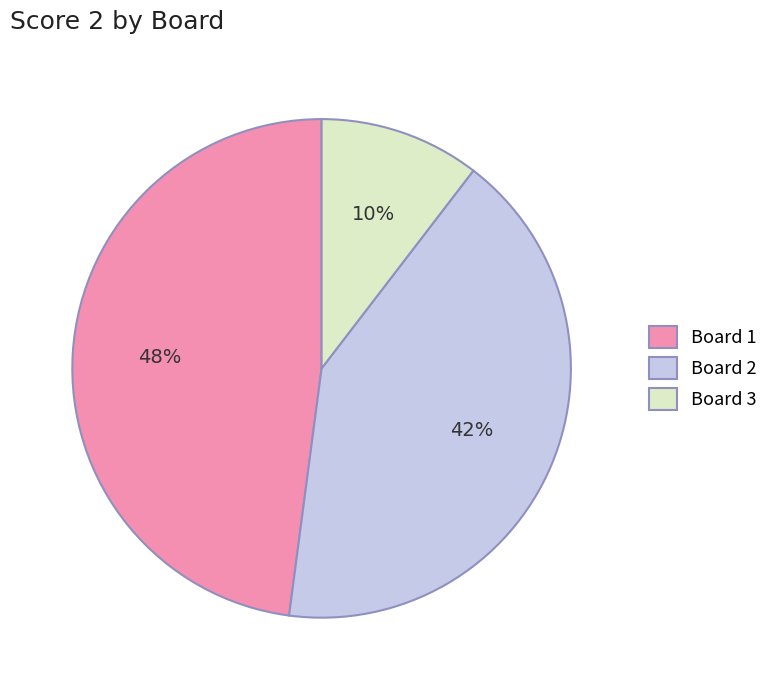

Which slice is the smallest?

Board 3